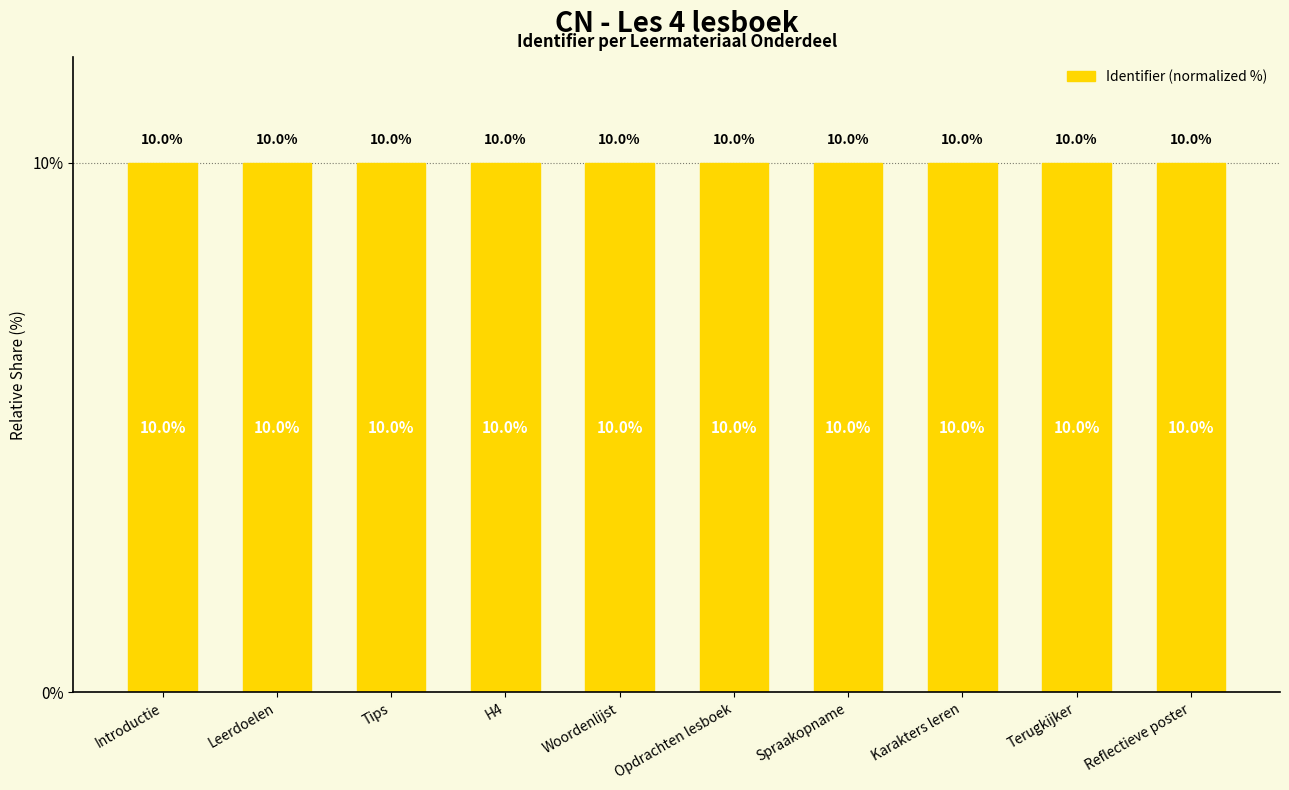

What position from the right is Spraakopname?

4